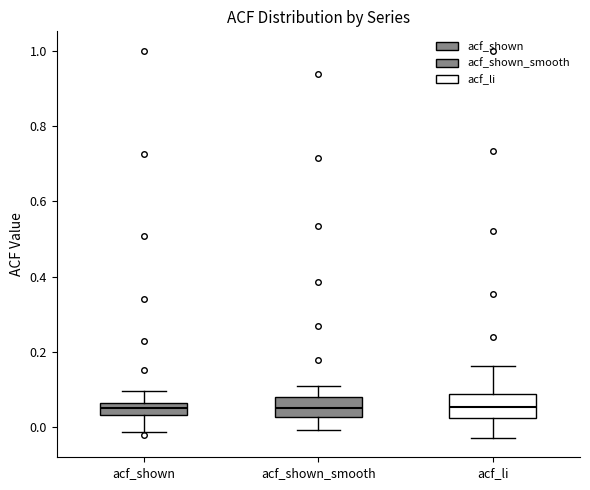

Where does the lower whisker of the box for acf_li end on the y-axis? The values are not printed on the chart, so give them approximately, as read against the axis.

-0.02